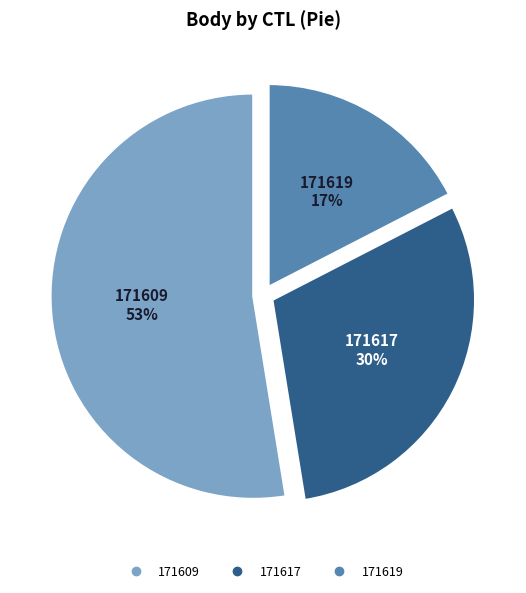

Approximately how many times larger is the value at 171617 compared to 171609?

0.6